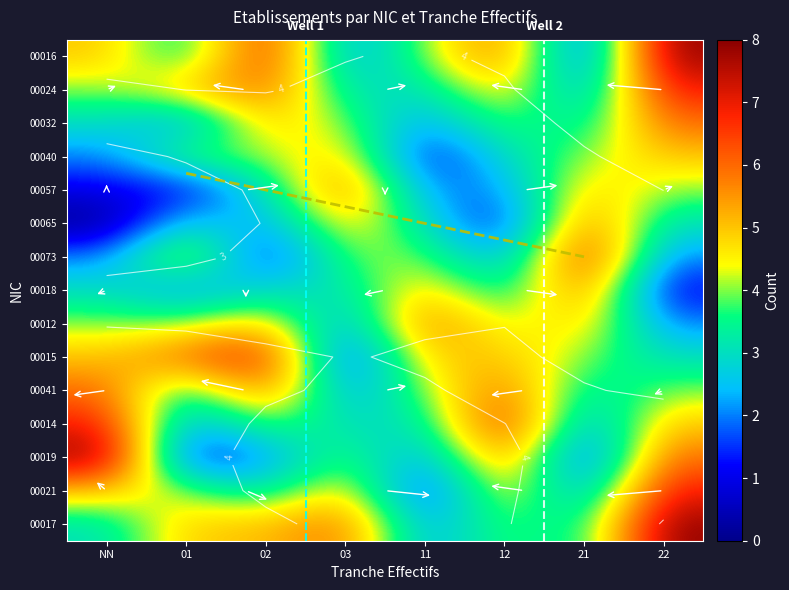

What is the total value across all series at 12?

63